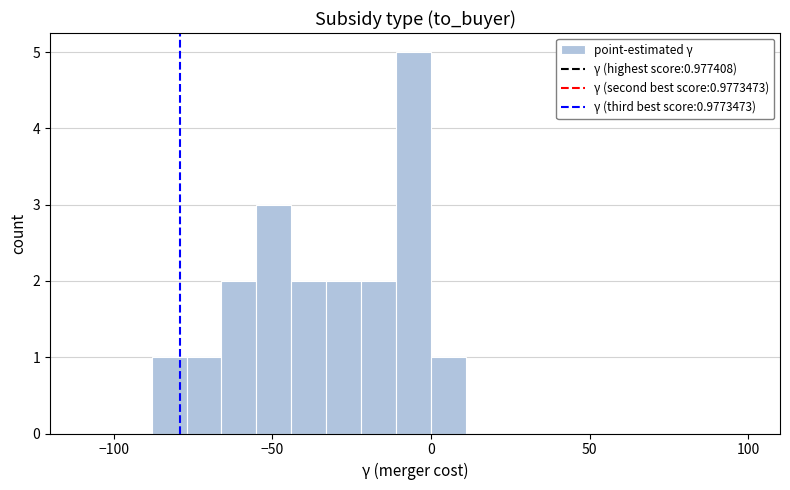

Read against the x-axis, roughly where is the centre of the tallest bar?

-5